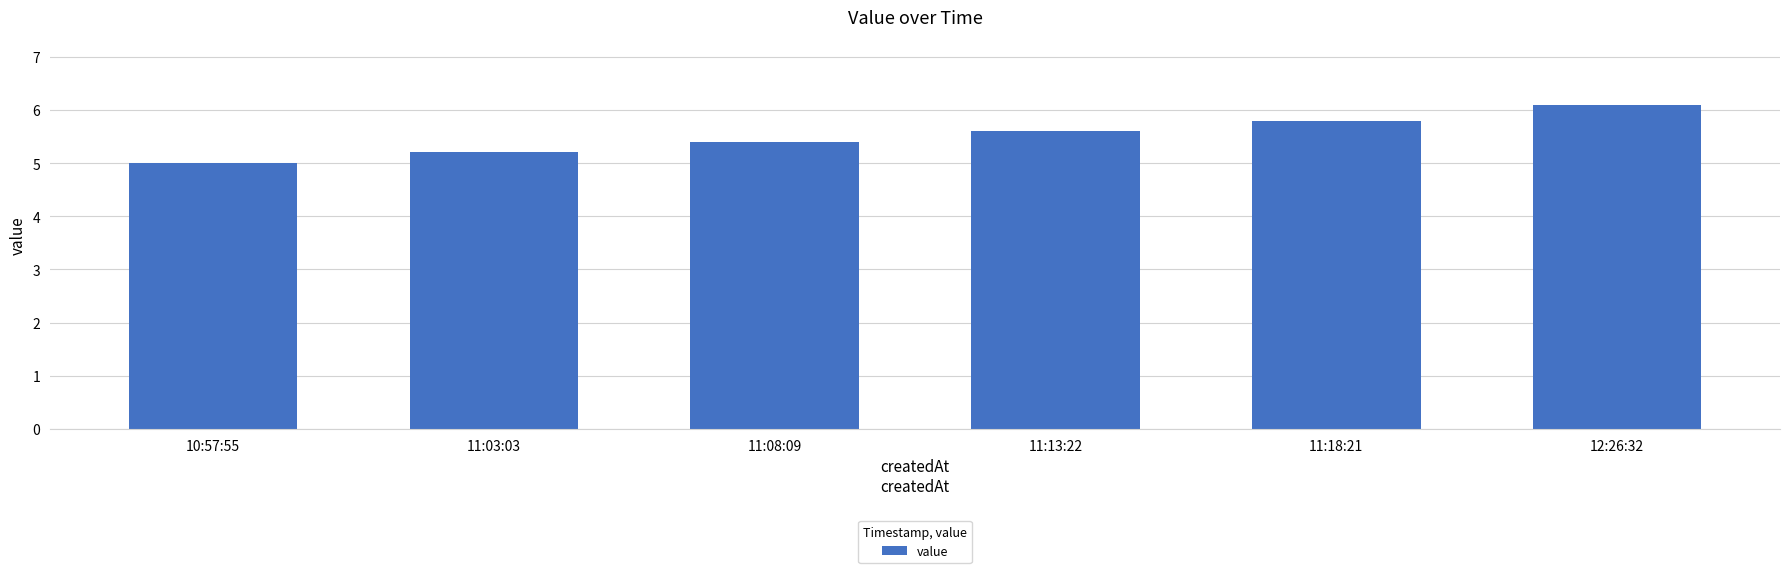

The chart shows a value of 5.8 at 11:18:21. True or false?

True